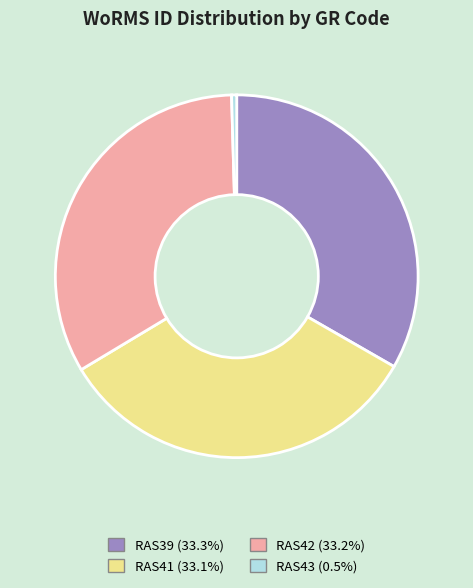

What is the ratio of the value at RAS42 to the value at RAS41?

1.0